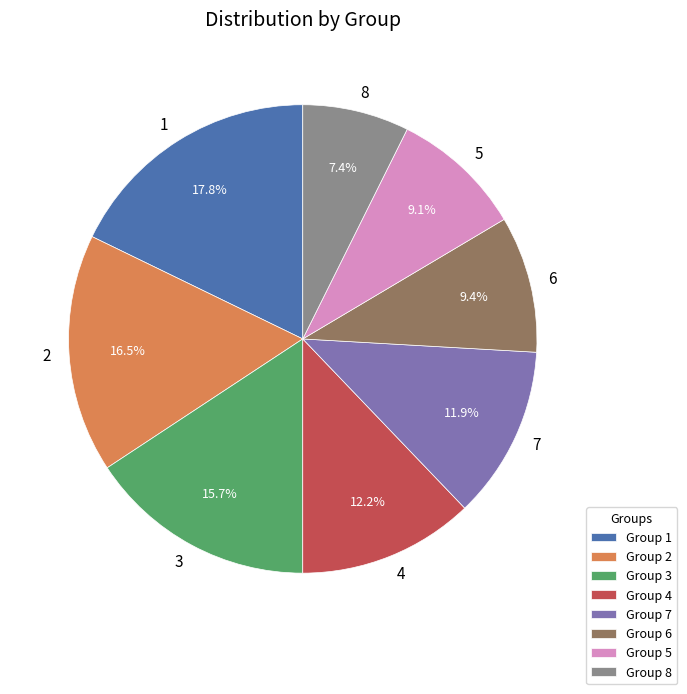

Which slice is the smallest?

8